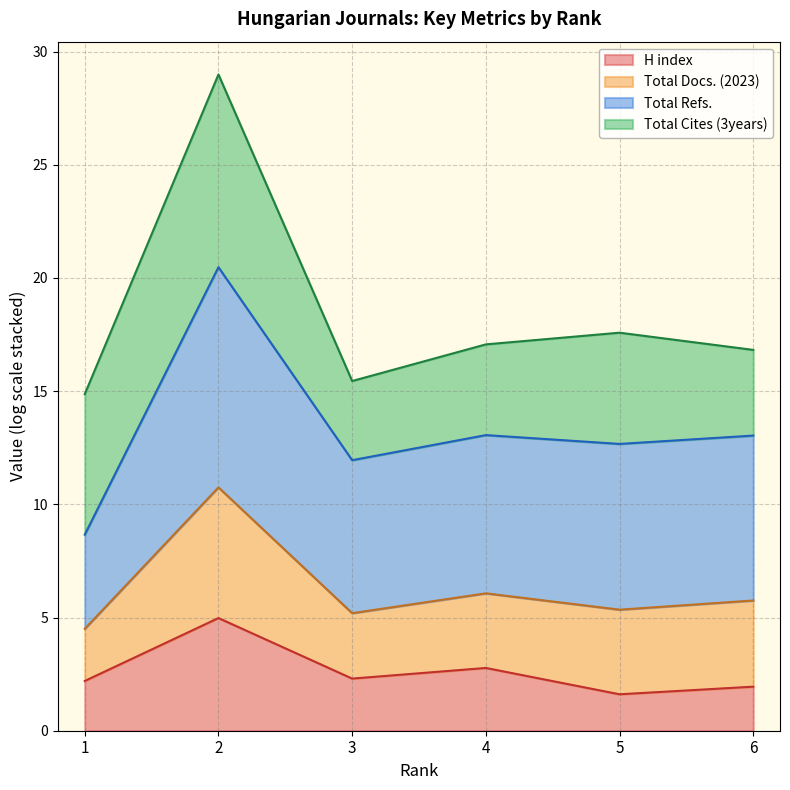

True or false: Total Docs. (2023) and Total Refs. intersect in this chart.

False